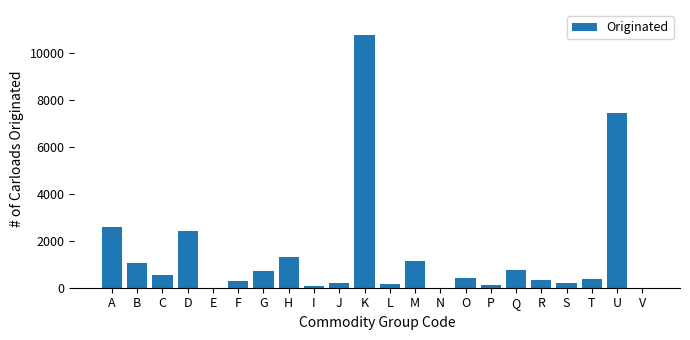

Where is the data nearest to the value 5367?

U